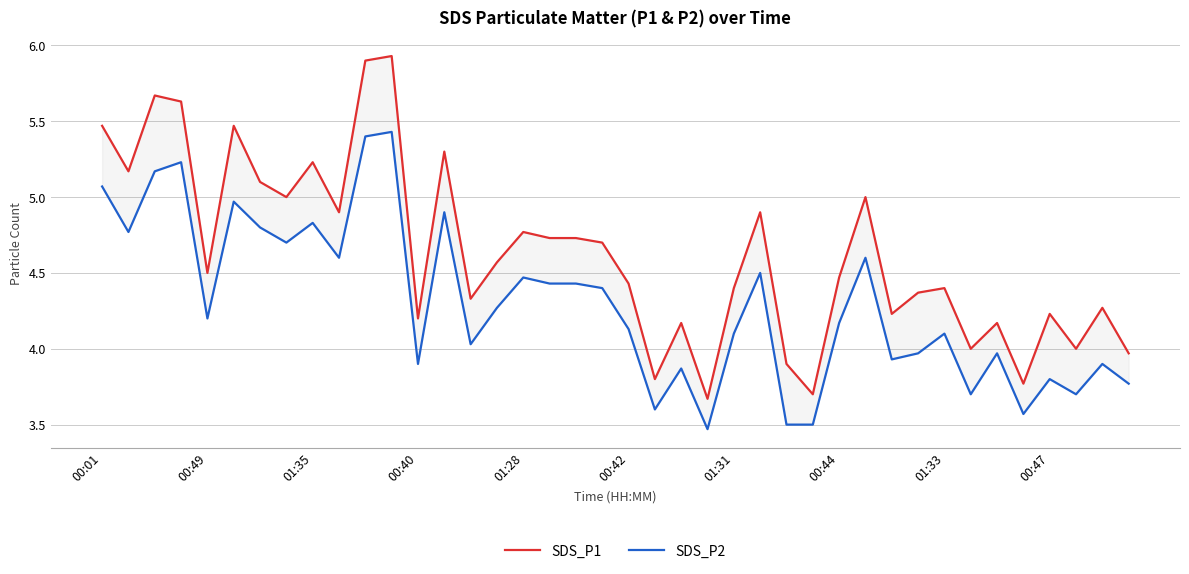

What is the label of the 33rd point from the right?

00:44